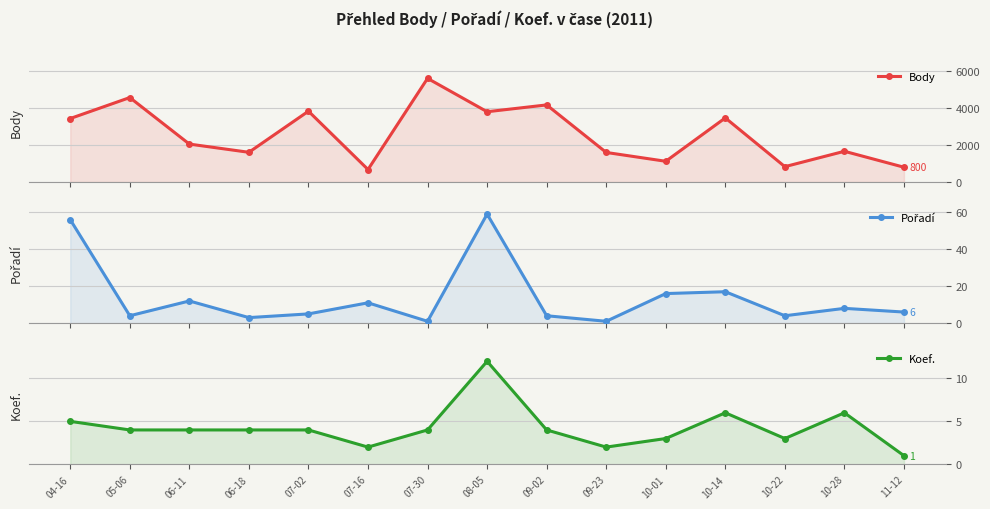

How many values in the Body series are below 2053?

7